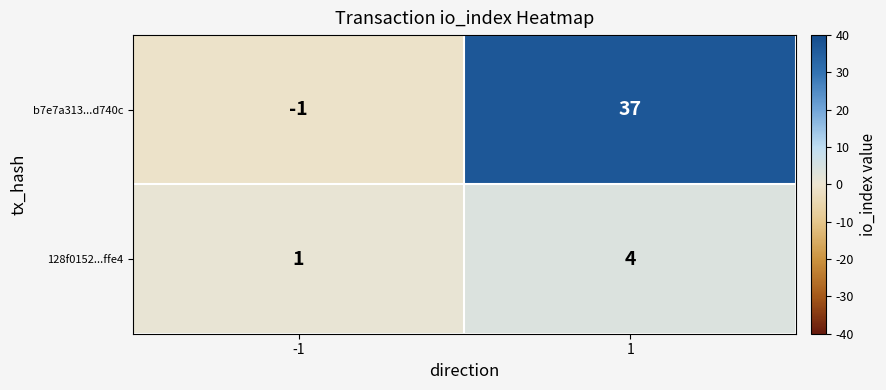

Which series has the widest spread of values?

b7e7a313...d740c